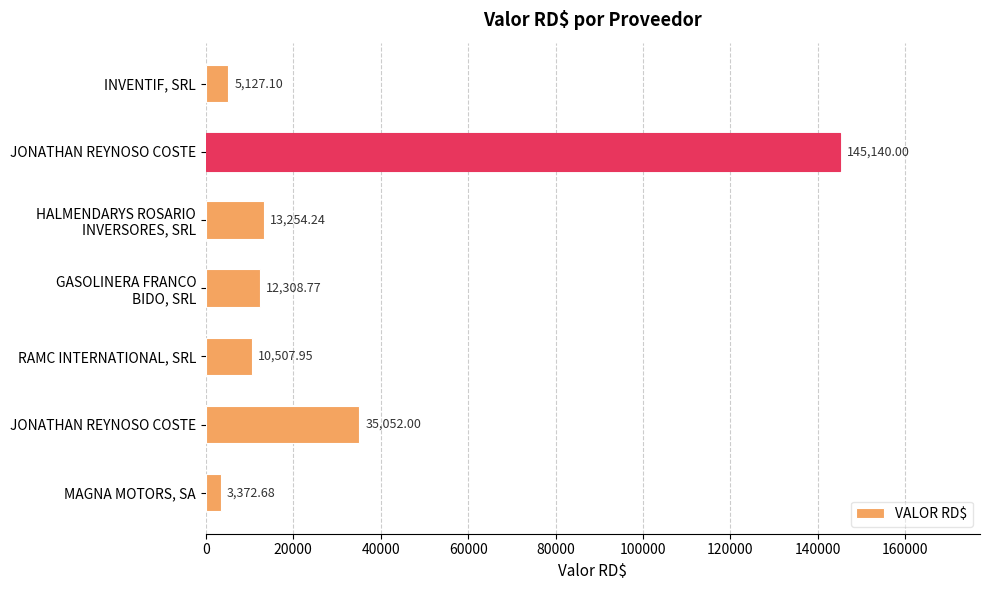

Does the chart contain any negative values?

No